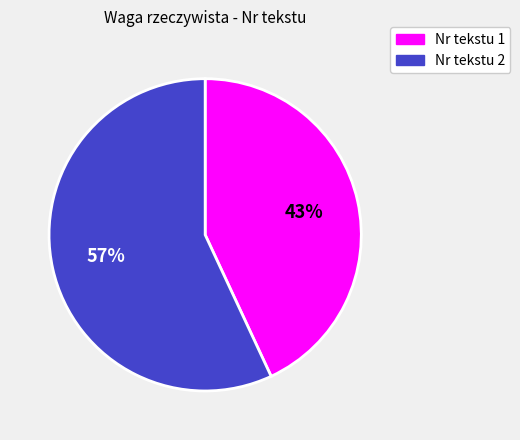

Which category has the smallest portion of the pie?

Nr tekstu 1